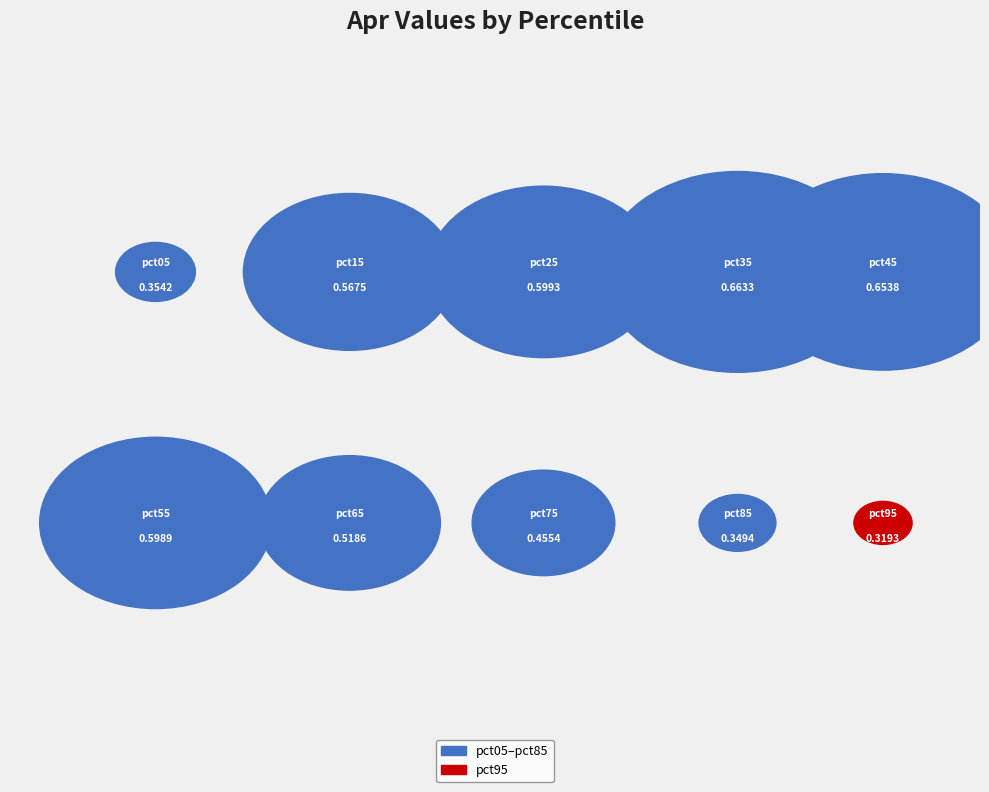

Which has a higher value, pct55 or pct95?

pct55